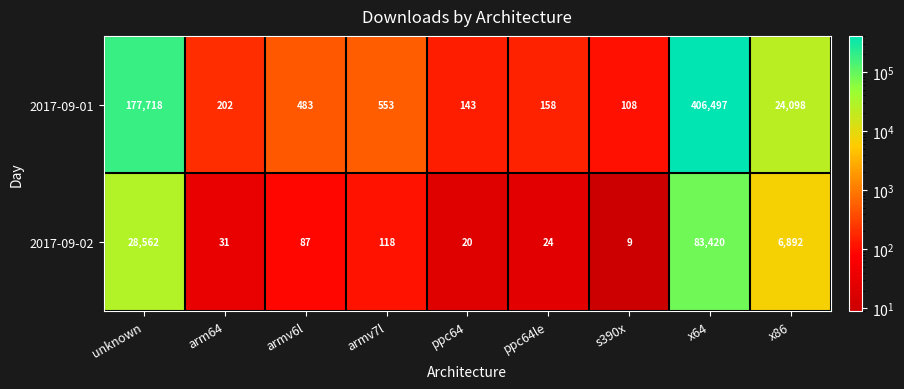

What is the maximum value shown in the chart?

406497